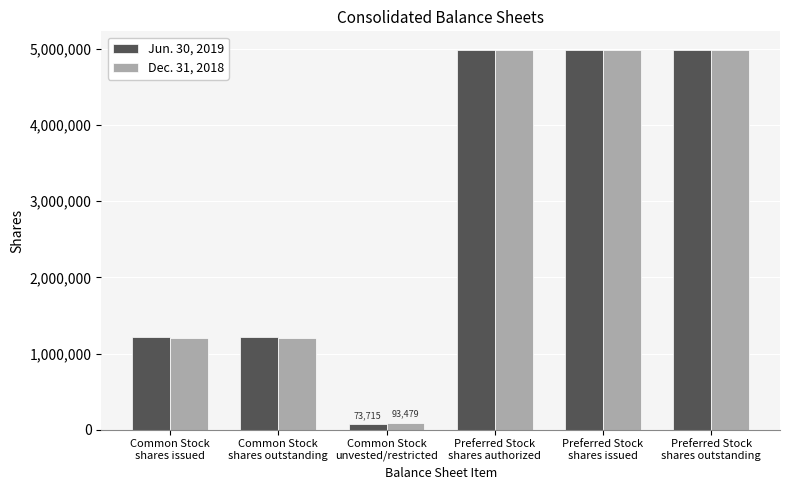

What is the label of the 2nd bar from the right?

Preferred Stock
shares issued